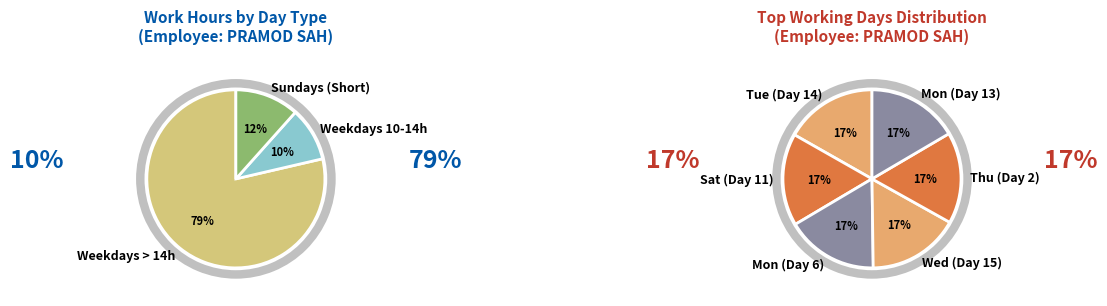

Is it true that Sun (Day 19) is 13% of the pie?

False